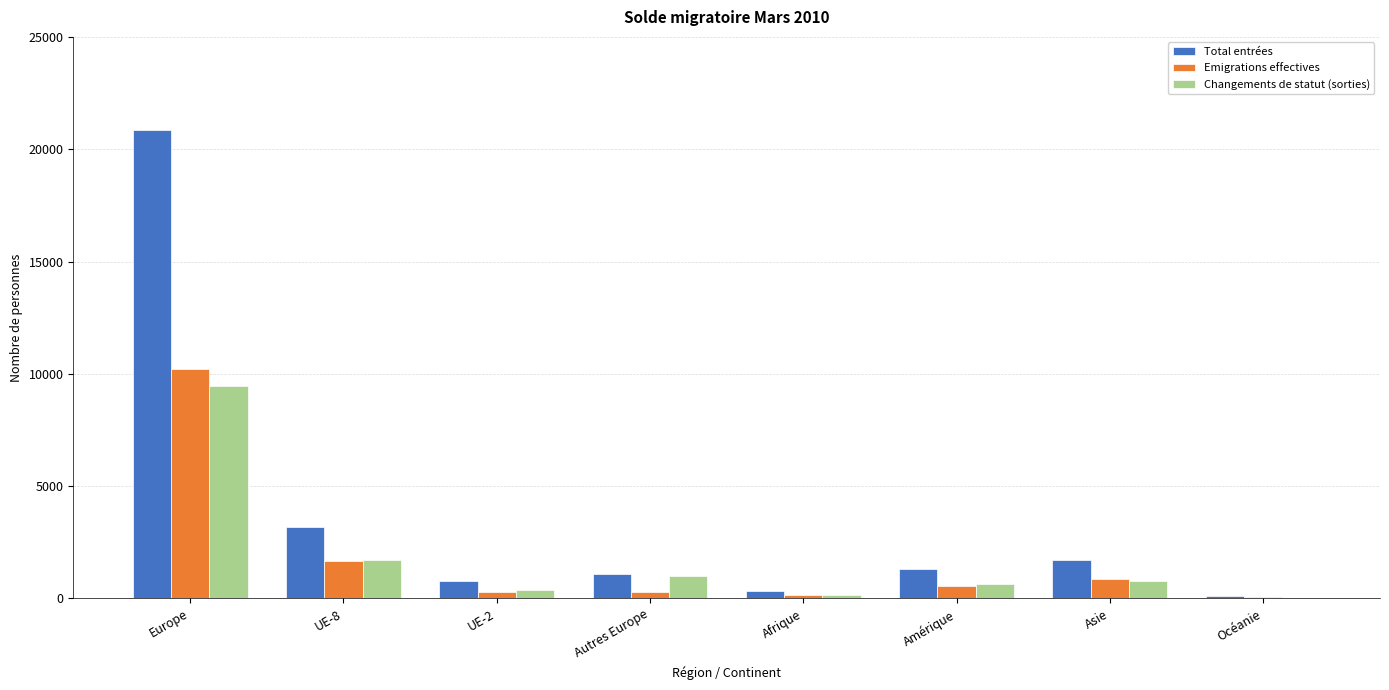

Which label corresponds to the largest value in the chart?

Europe